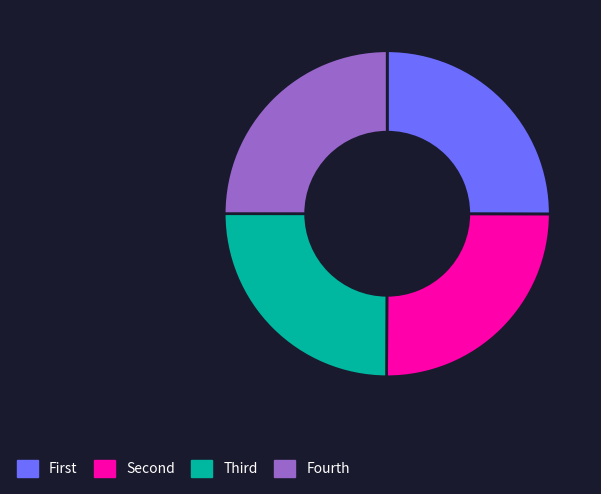

How many segments does this pie chart have?

4